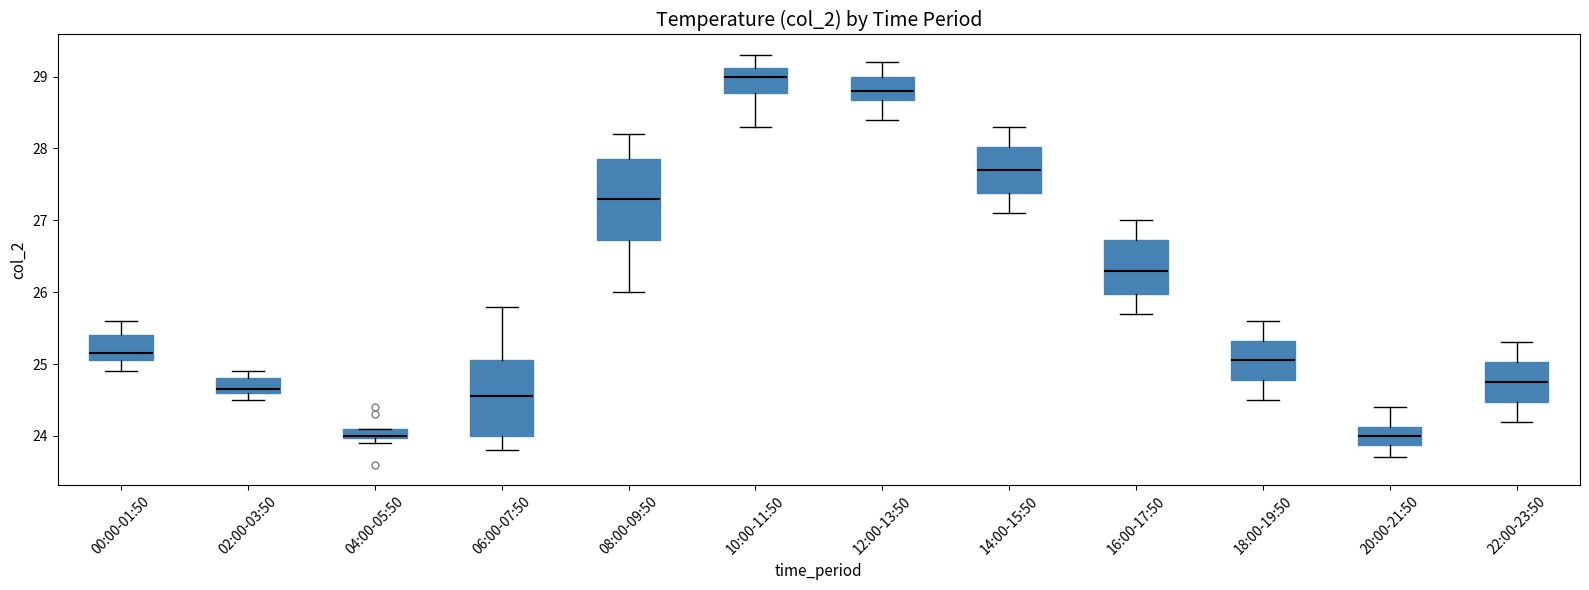

Where is the lower edge of the box for 06:00-07:50 on the y-axis? The values are not printed on the chart, so give them approximately, as read against the axis.

24.0